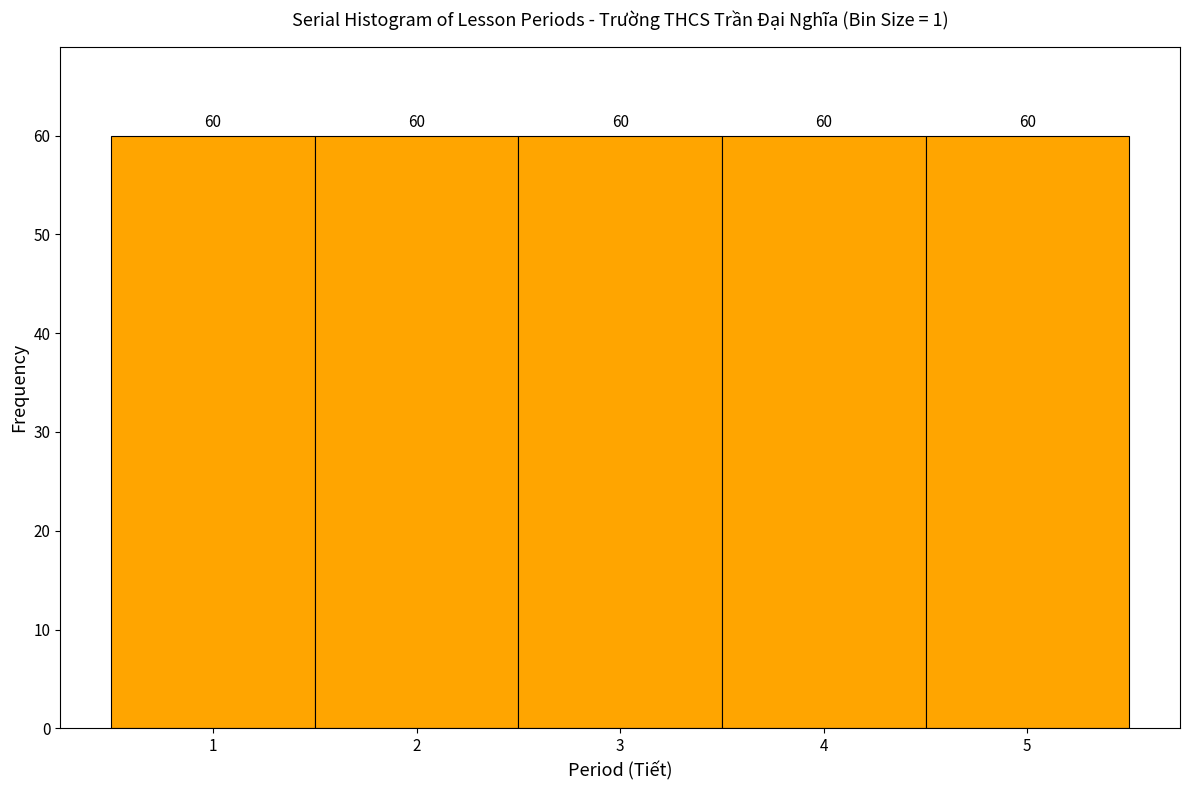

Reading left to right, list every bar in this chart as the range it spans on the x-axis followed by its height.

0.5 to 1.5: 60
1.5 to 2.5: 60
2.5 to 3.5: 60
3.5 to 4.5: 60
4.5 to 5.5: 60